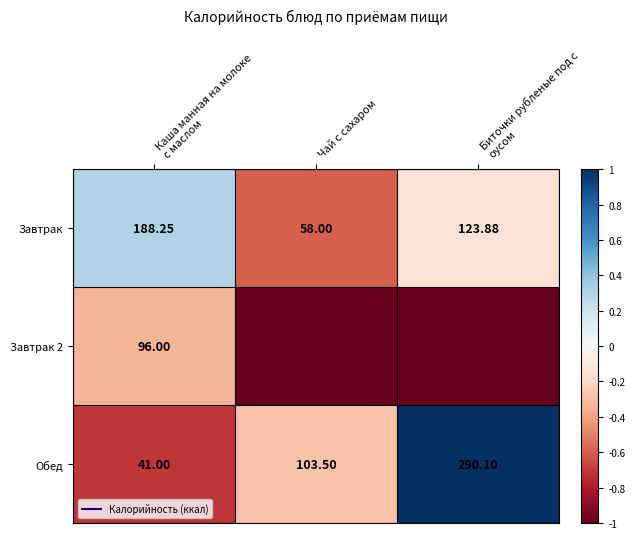

Which category has the lowest value across all series?

Чай с сахаром